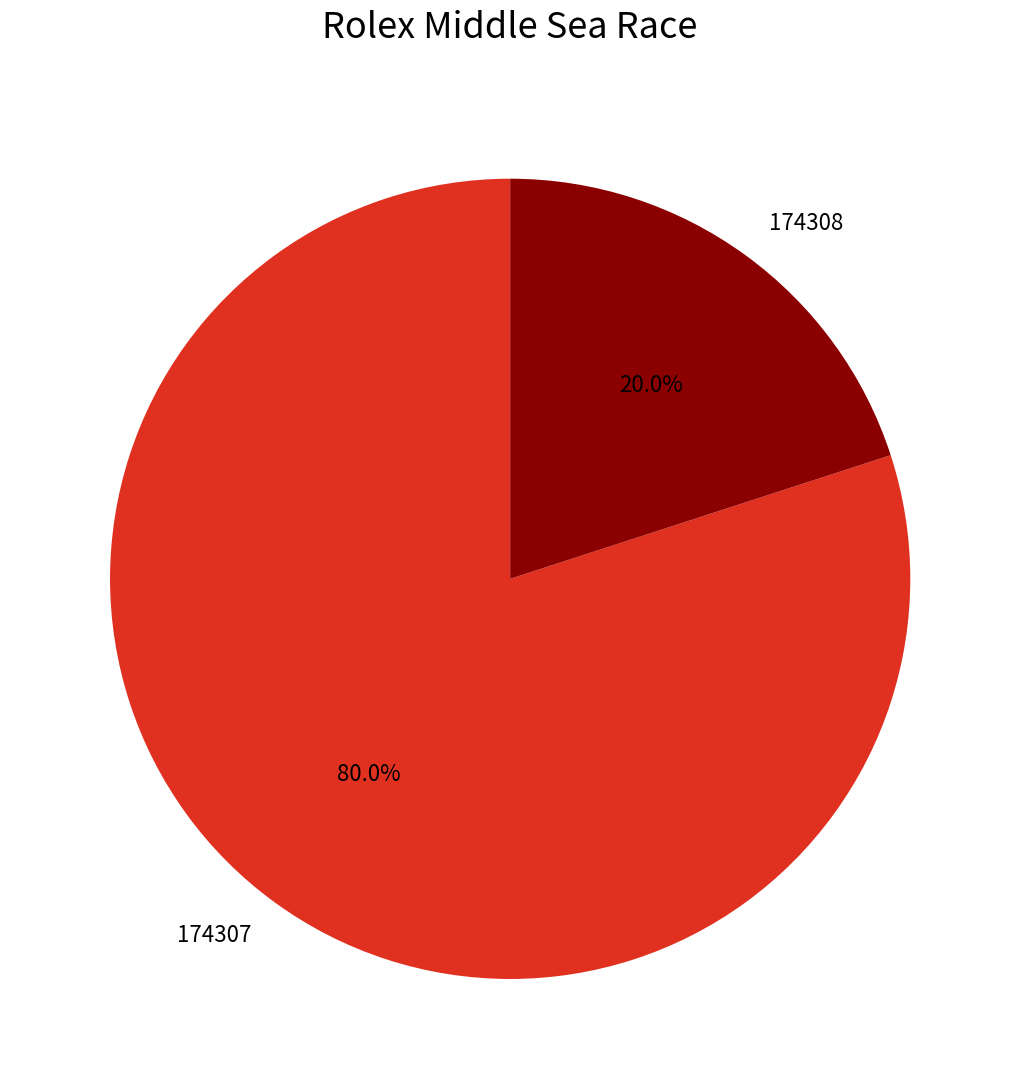

What is the majority slice?

174307